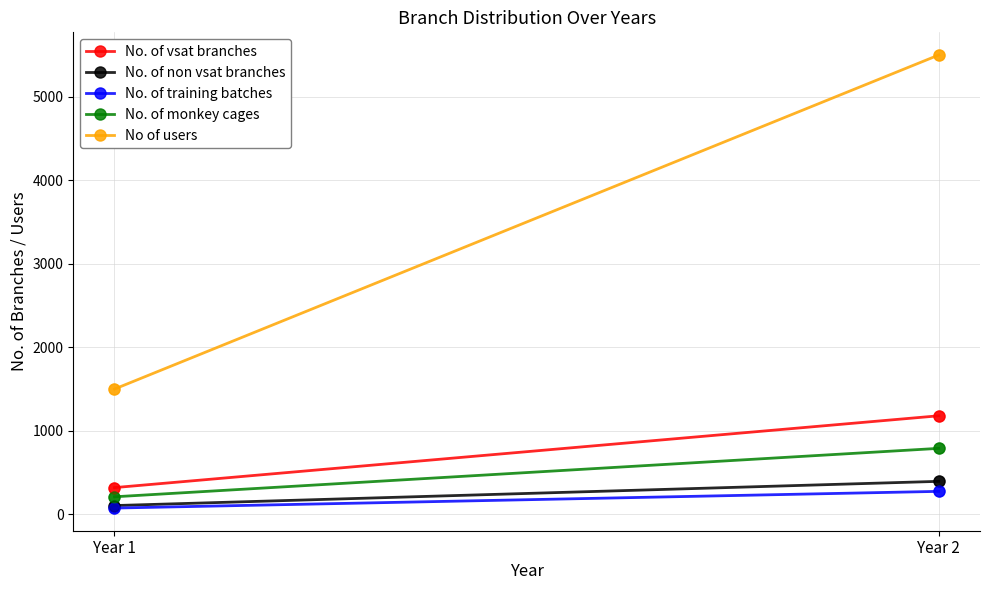

What is the total value across all series at Year 2?

8140